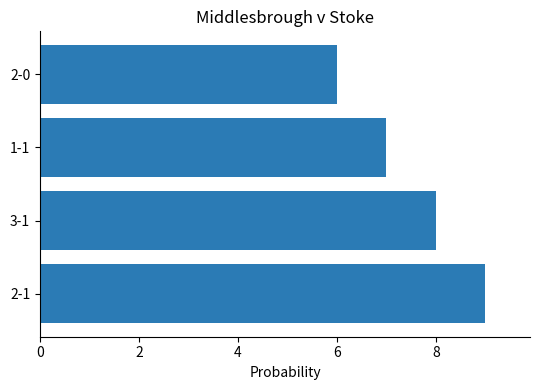

What is the smallest value displayed?

6